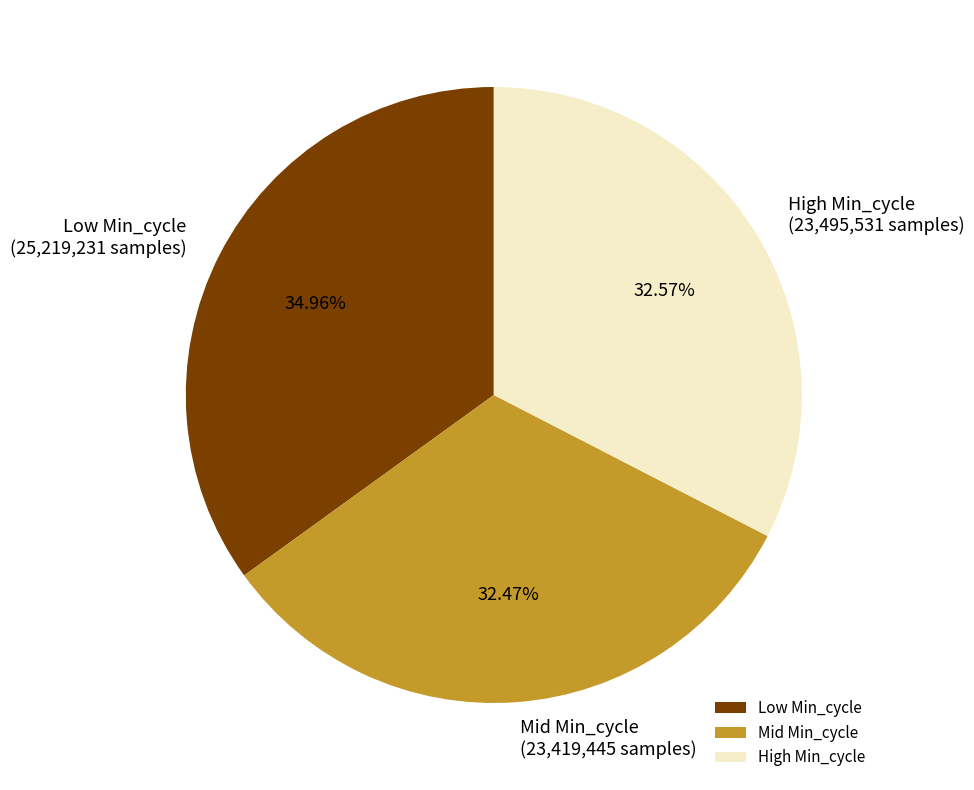

Which slice is the largest?

Low Min_cycle